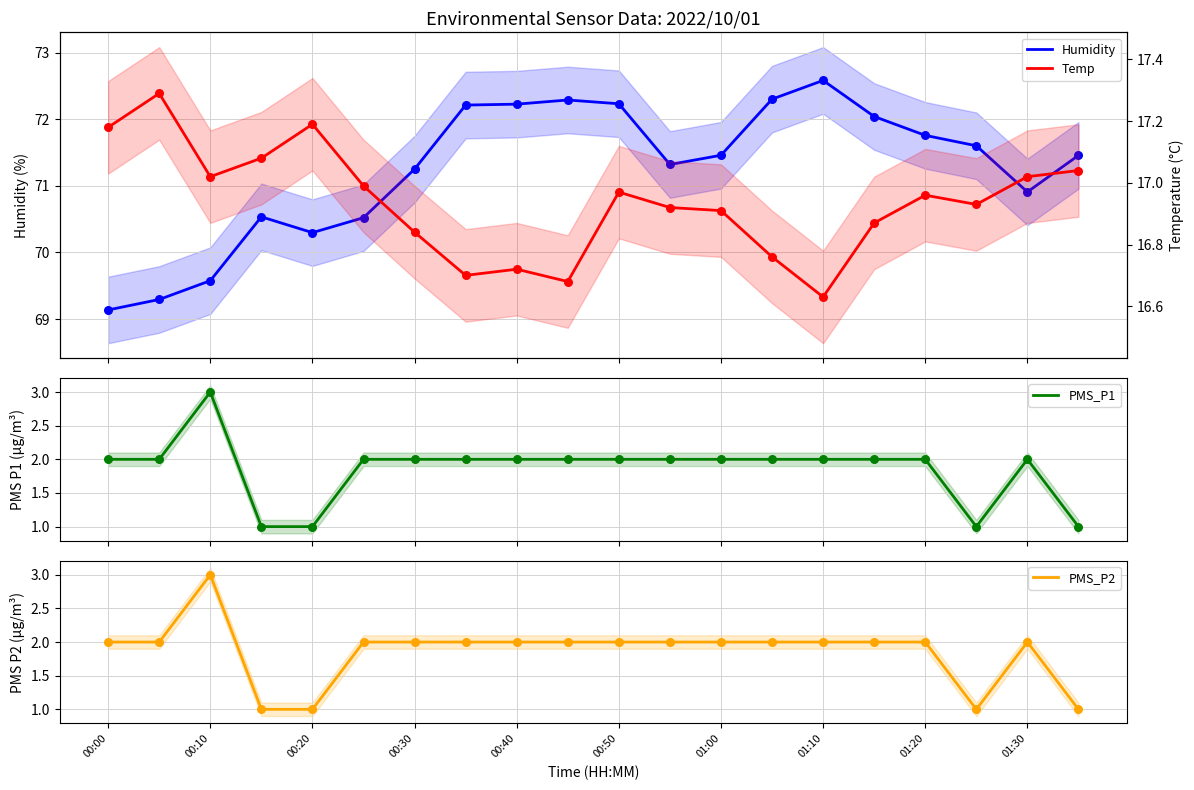

Which series contains the highest Y value?

Humidity